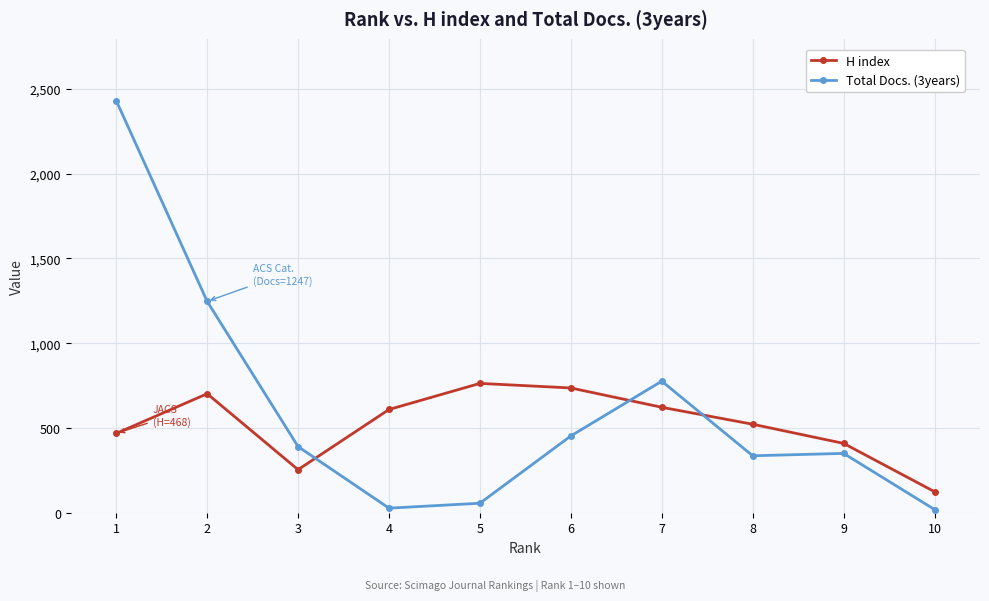

The Total Docs. (3years) series shows 19 at 10. True or false?

True